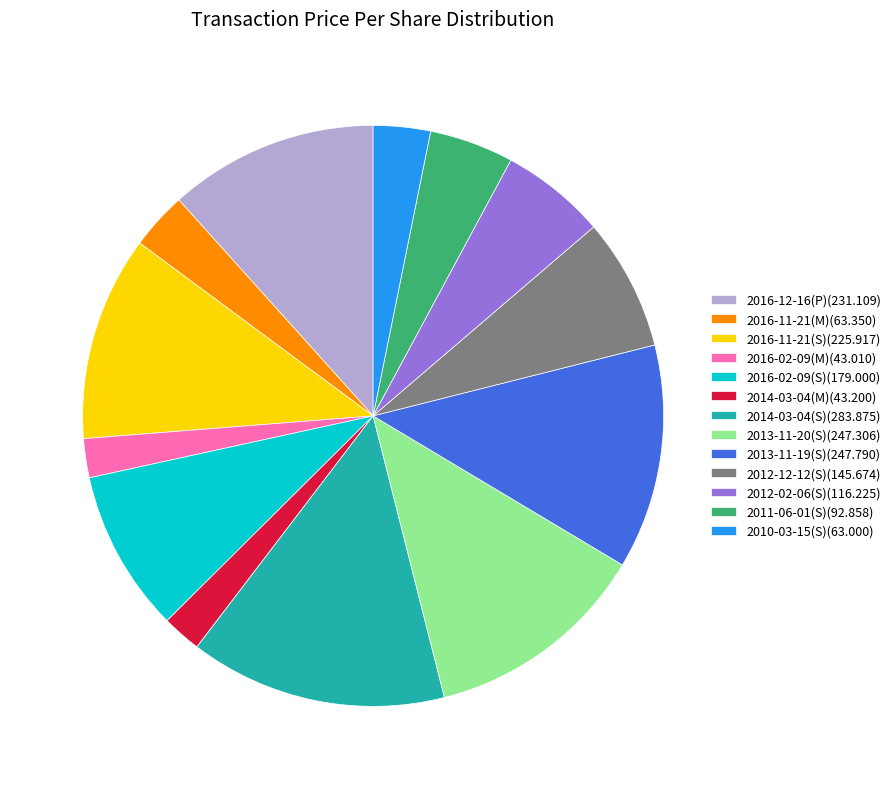

Is the sum of 2016-11-21(S)(225.917) and 2014-03-04(S)(283.875) greater than half?

No